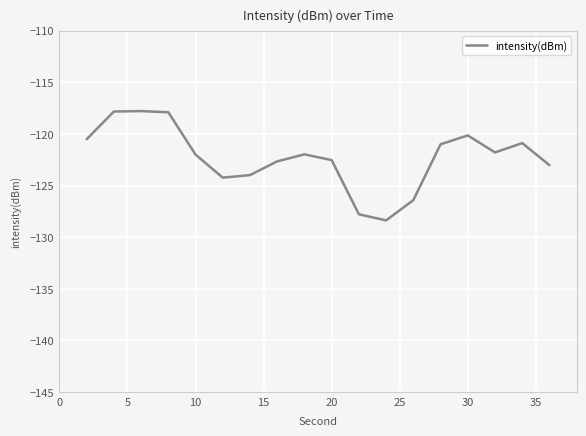

What is the maximum value shown in the chart?

-117.8